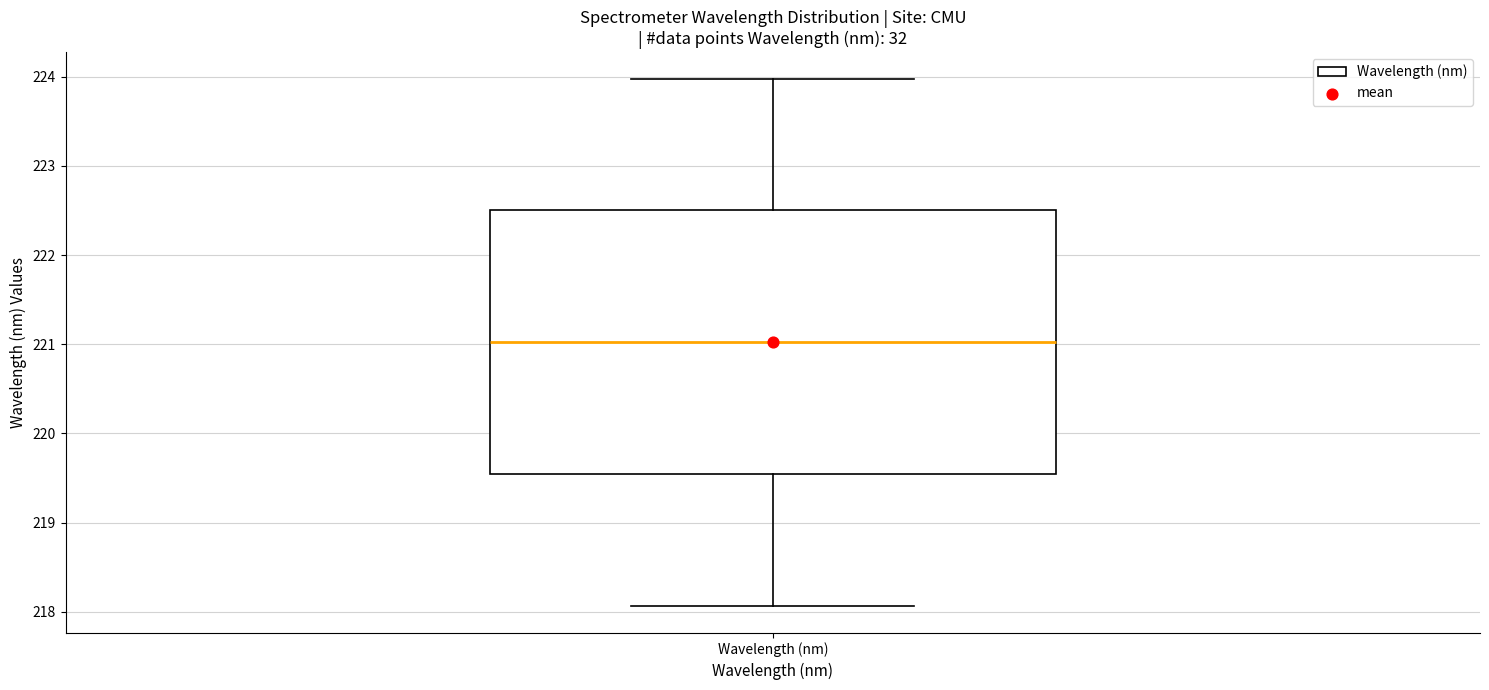

Read this box plot against the y-axis: the position of the median line, the range covered by the box, and the ends of both whiskers. The values are not printed on the chart, so give them approximately, as read against the axis.

median 221.0, box 219.5 to 222.5, whiskers 218.1 to 224.0